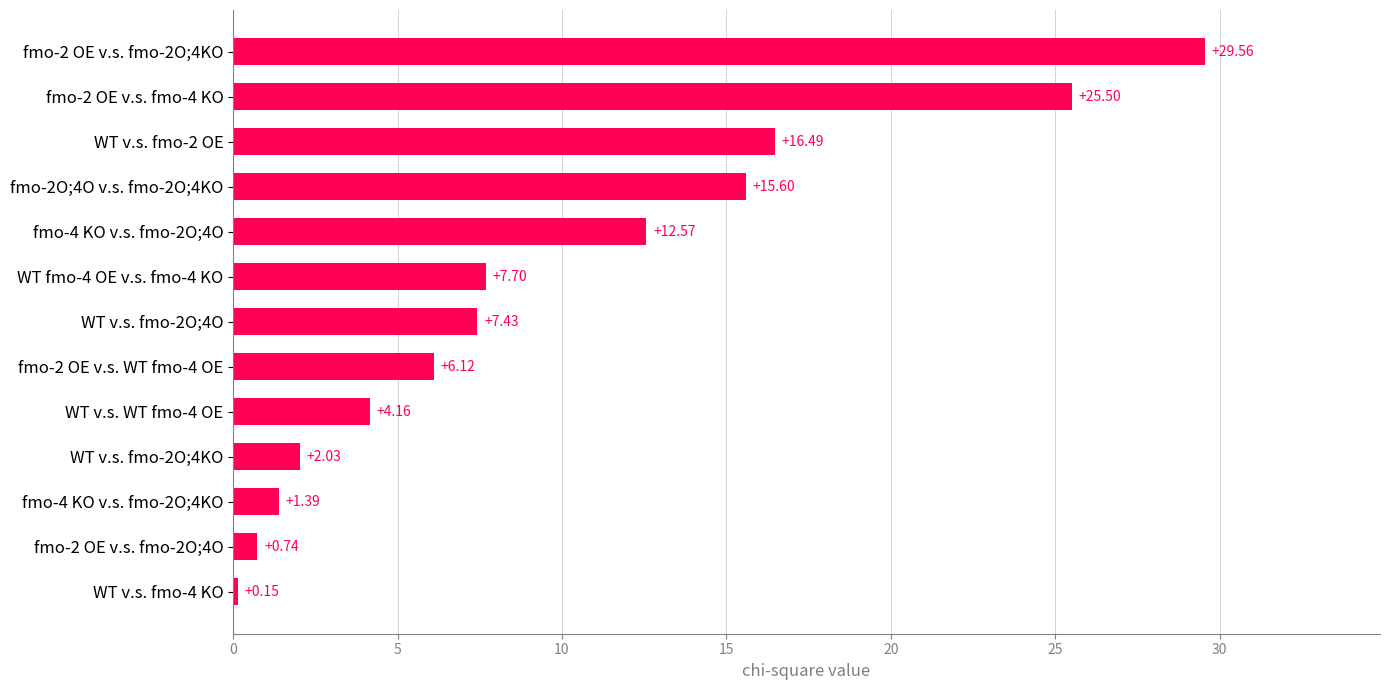

What is the difference between the maximum and minimum values?

29.4